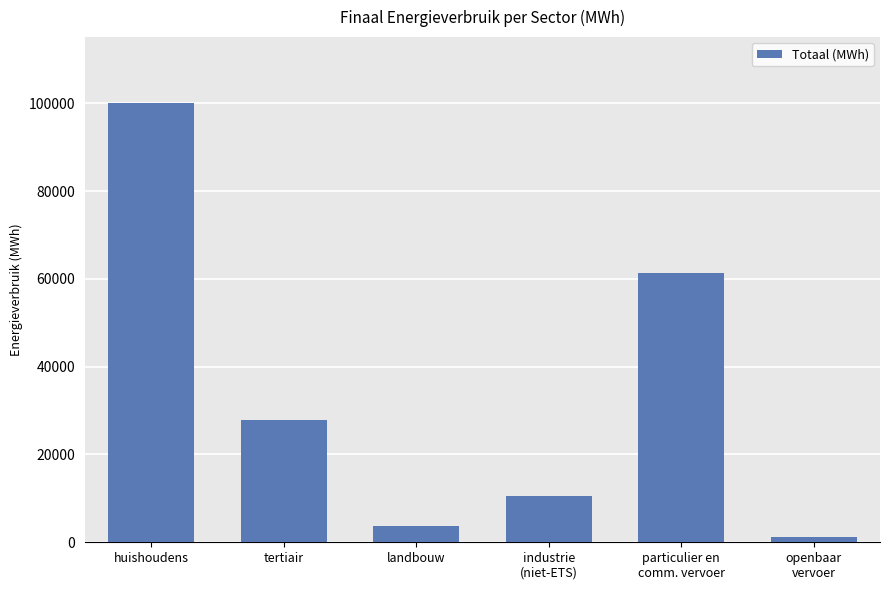

Reading left to right, what are all the values shown in this chart?

100058.3	27826.2	3608.3	10602.7	61228.6	1114.7